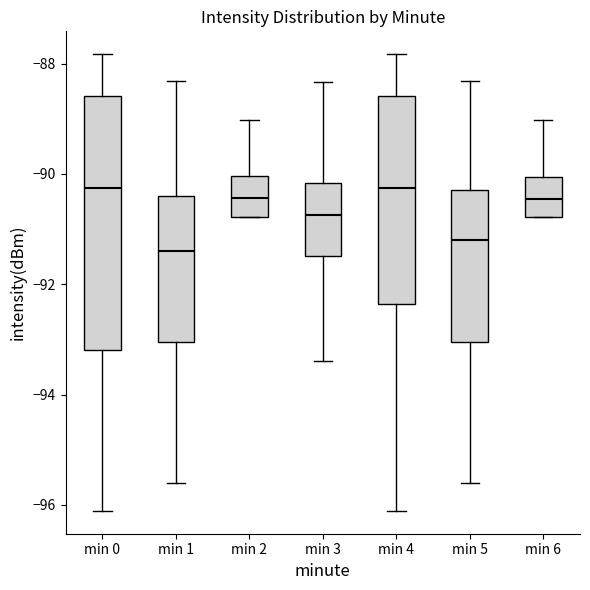

Which box is the tallest, from its lower edge to its upper edge?

min 0